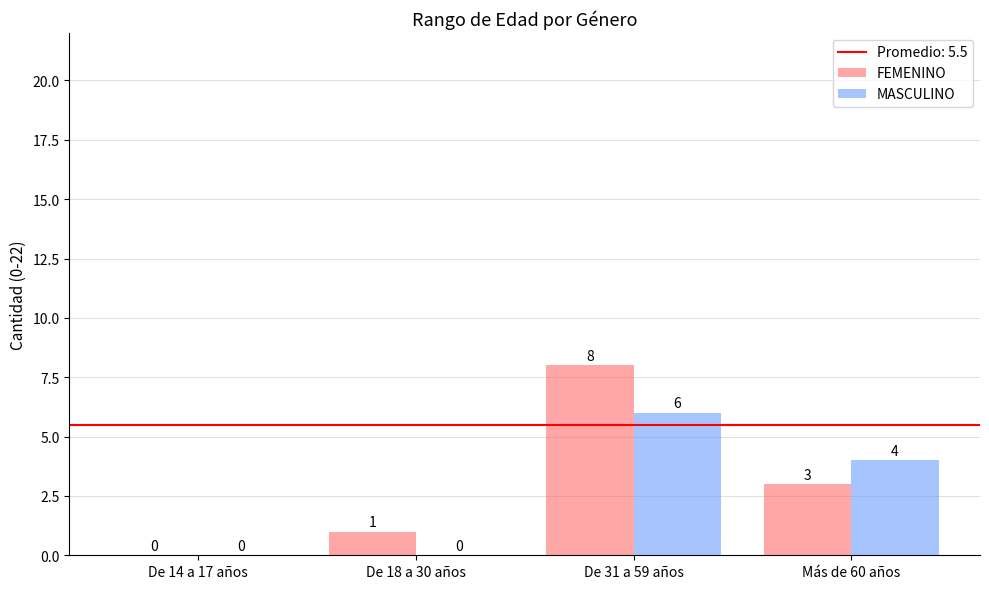

Count the FEMENINO values in the range 1 to 8.

3